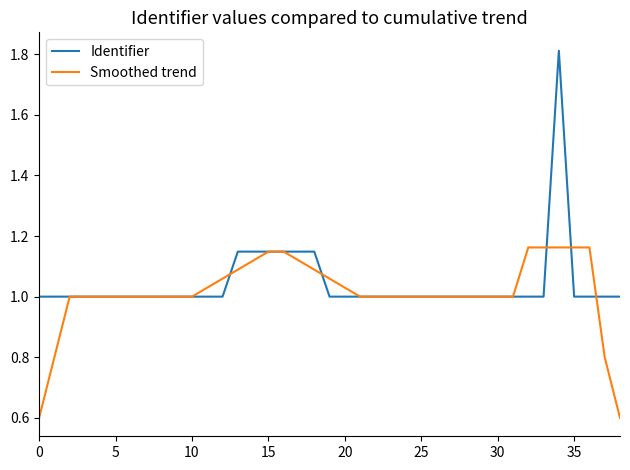

Which series has the widest spread of values?

Identifier